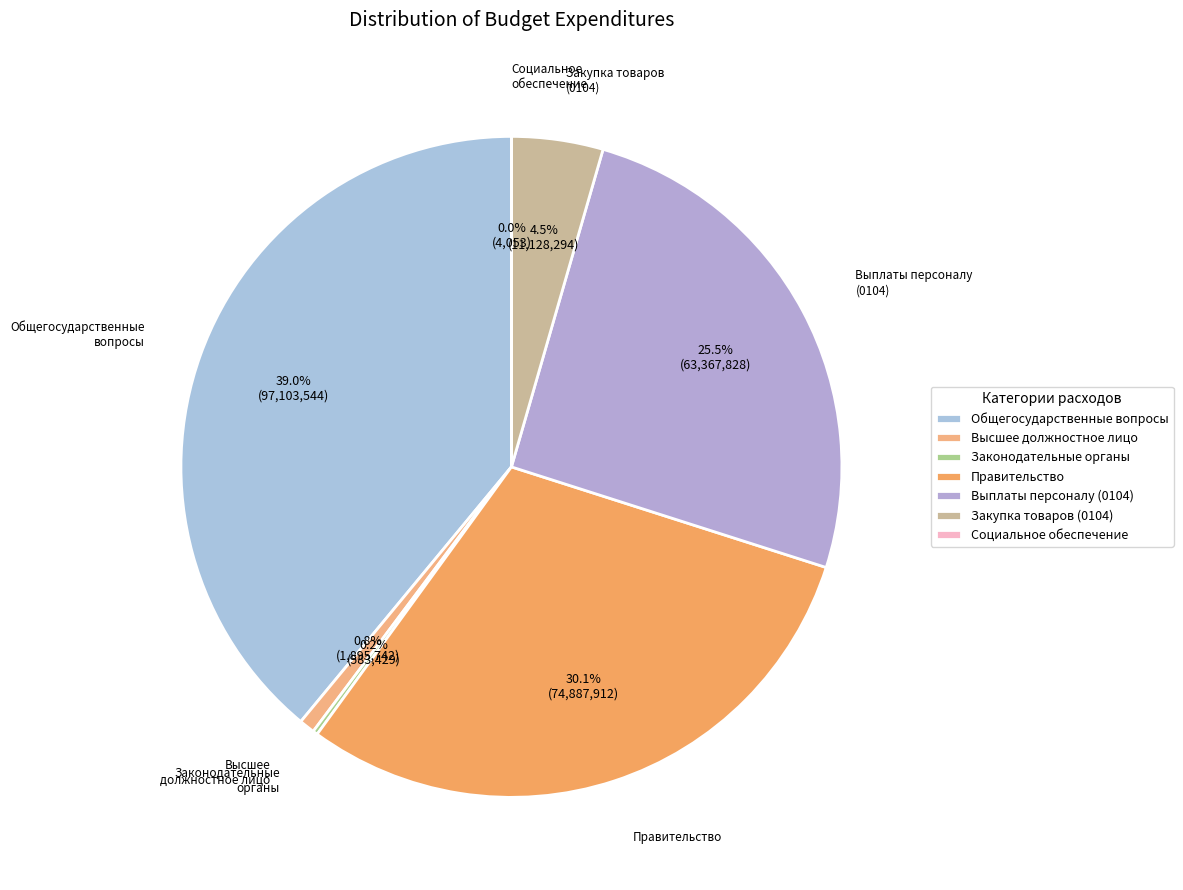

Which slice is the largest?

Общегосударственные вопросы